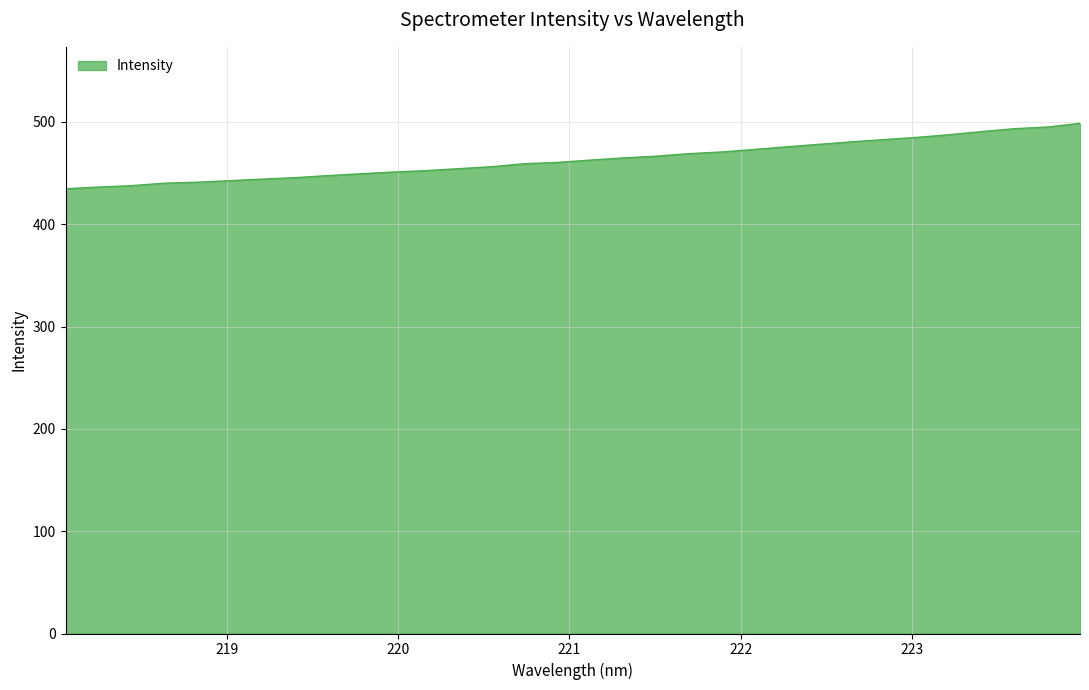

What is the difference between the maximum and minimum values?

64.0